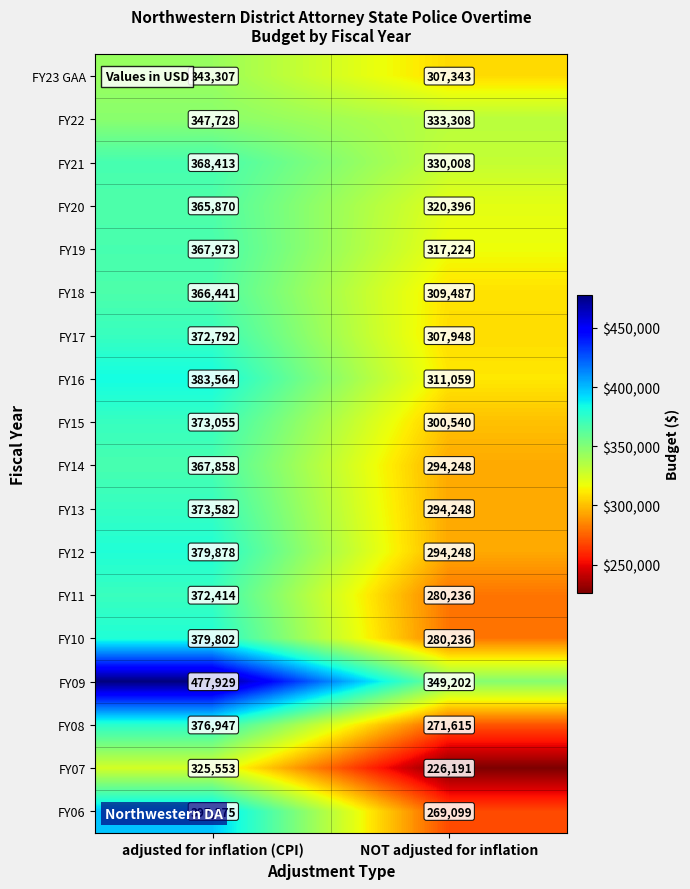

Which category has the highest value across all series?

adjusted for inflation (CPI)